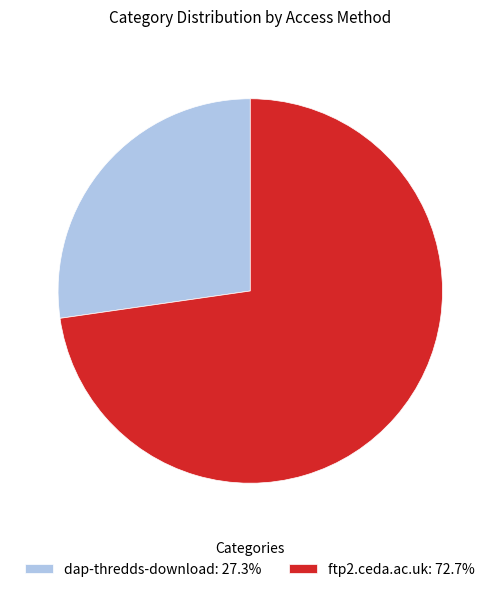

How many slices are in this pie chart?

2